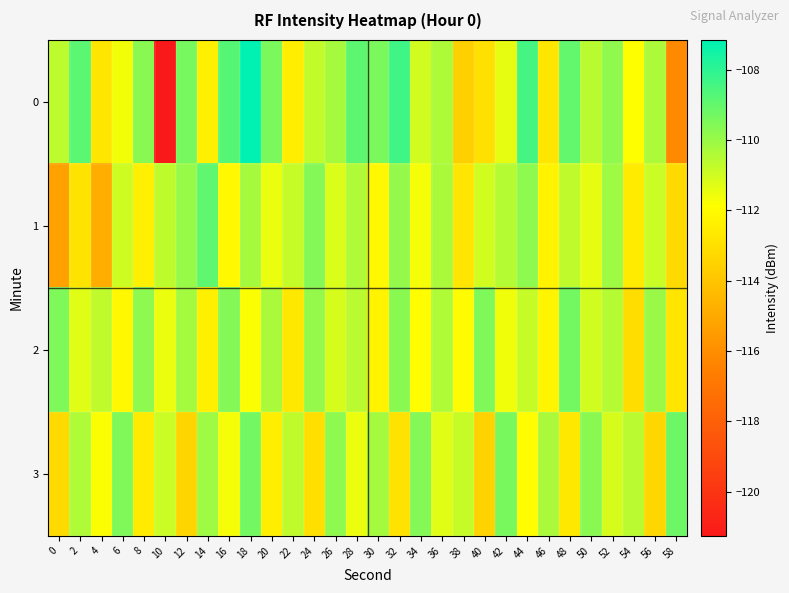

How many categories are shown in the chart?

30